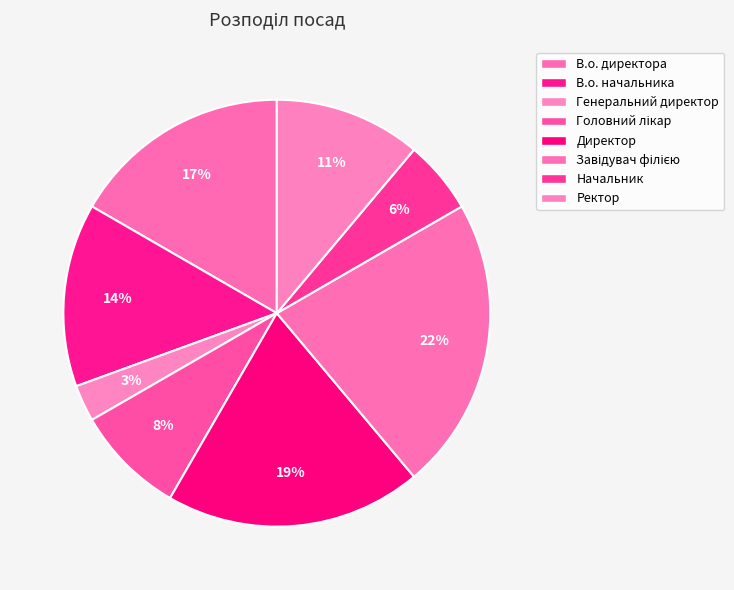

To the nearest percent, what percentage of the pie is В.о. директора?

17%